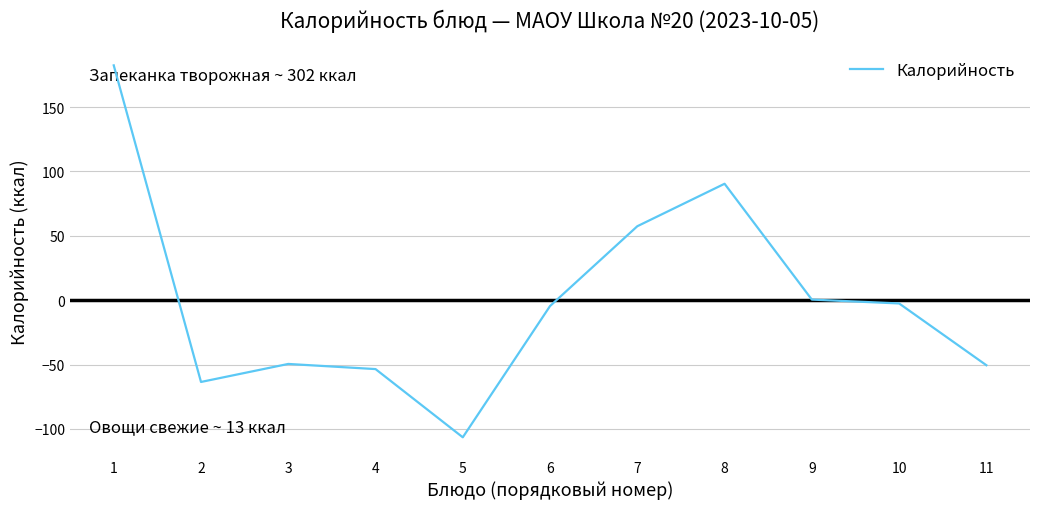

How many values are below -4?

6